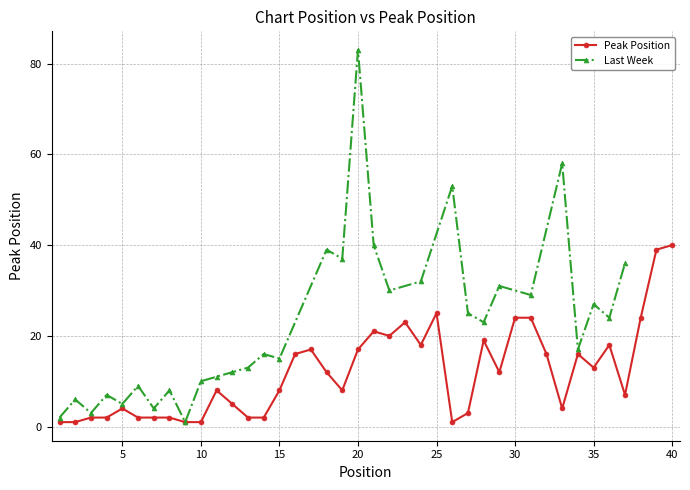

Rank the categories by value from highest to lowest.

40, 39, 25, 30, 31, 38, 23, 21, 22, 28, 24, 36, 17, 20, 16, 32, 34, 35, 18, 29, 11, 15, 19, 37, 12, 5, 33, 27, 3, 4, 6, 7, 8, 13, 14, 1, 2, 9, 10, 26